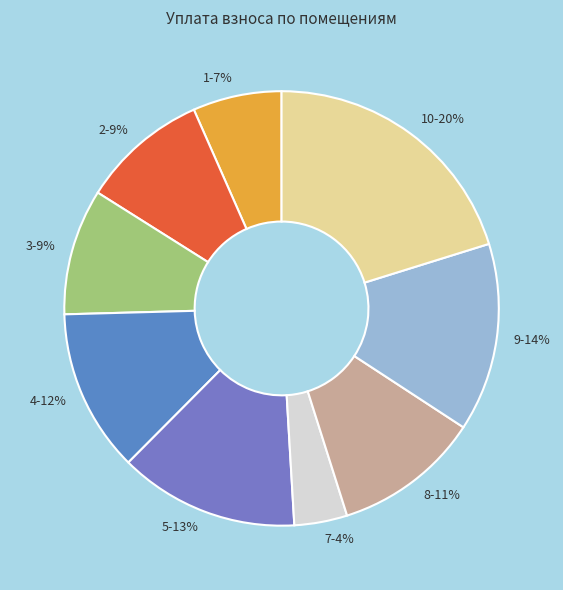

To the nearest percent, what is the average slice percentage?

11%